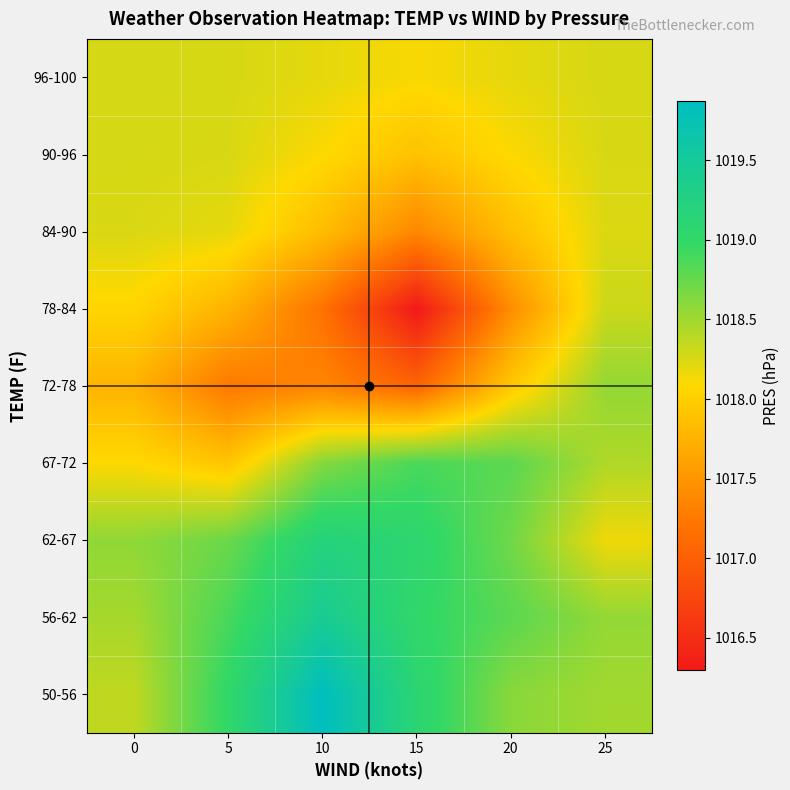

At which category does the chart reach its minimum across all series?

15